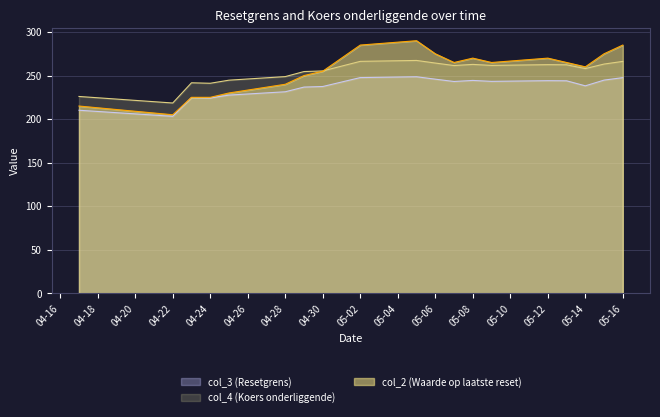

Between 05-02 and 04-28, which series saw the biggest shift?

col_2 (Waarde op laatste reset)